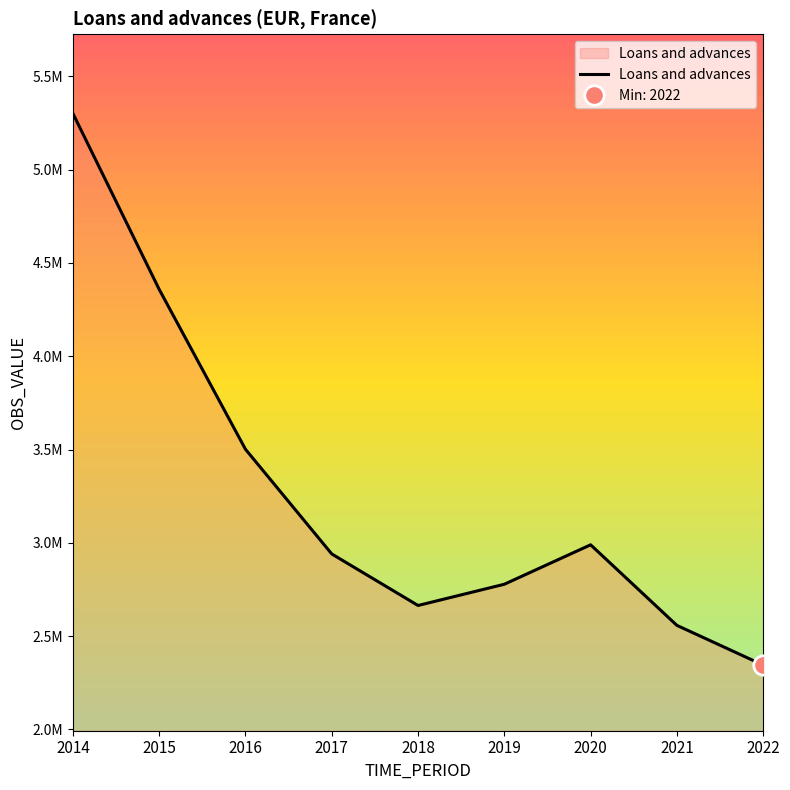

What is the value of the 3rd point from the left?

3501659